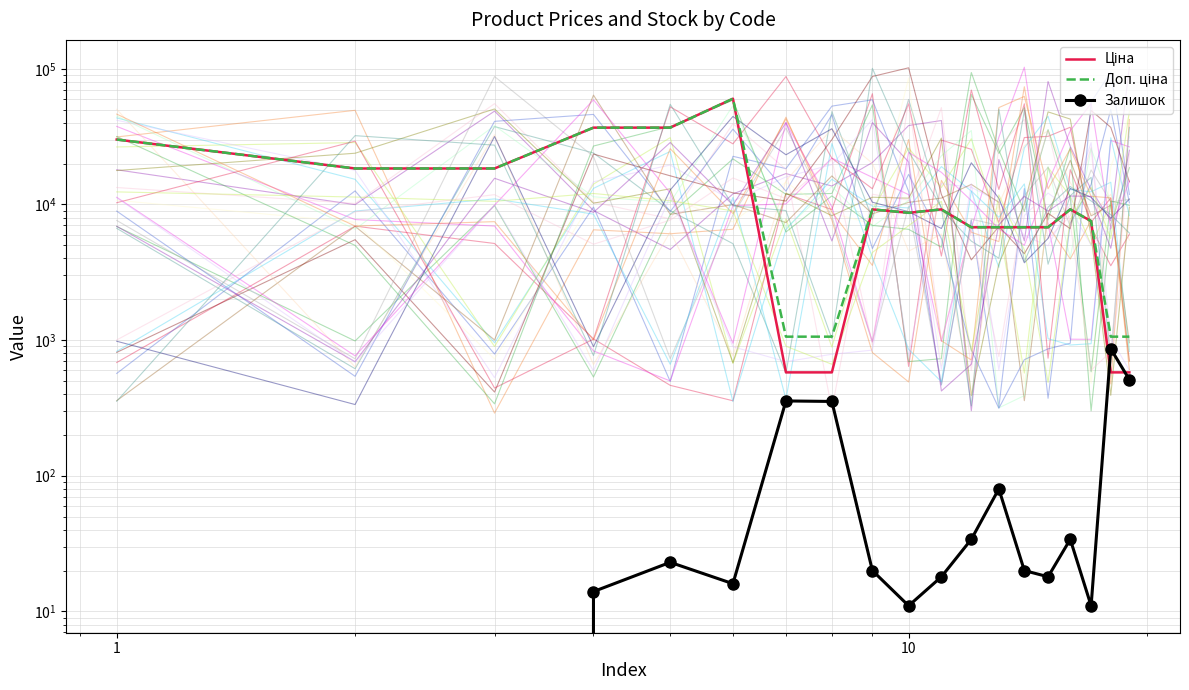

Reading left to right, transcribe all the data shown in this chart.

Ціна: 30102.8	18420.9	18420.9	36841.8	36841.8	60205.6	578.1	578.1	9196.3	8679.5	9196.3	6787.1	6787.1	6787.1	6787.1	9196.3	7539.3	578.1	578.1
Доп. ціна: 30102.8	18420.9	18420.9	36841.8	36841.8	60205.6	1060.0	1060.0	9196.3	8679.5	9196.3	6787.1	6787.1	6787.1	6787.1	9196.3	7539.3	1060.0	1060.0
Залишок: 0.0	0.0	0.0	14.0	23.0	16.0	356.0	353.0	20.0	11.0	18.0	34.0	80.0	20.0	18.0	34.0	11.0	862.0	511.0